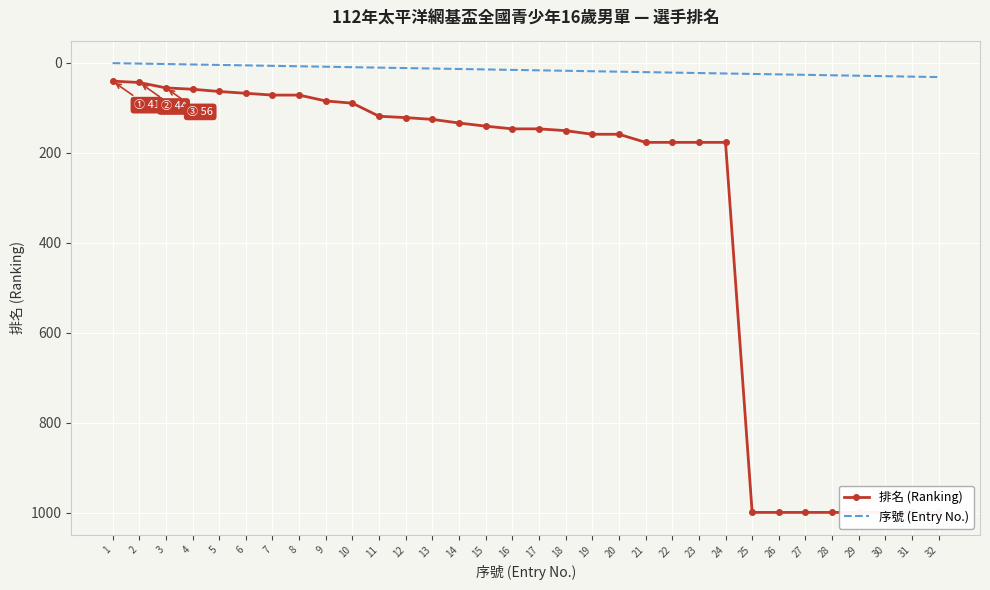

Reading right to left, extract all data points from this chart.

排名 (Ranking): 32=999	31=999	30=999	29=999	28=999	27=999	26=999	25=999	24=177	23=177	22=177	21=177	20=159	19=159	18=151	17=147	16=147	15=141	14=134	13=126	12=122	11=119	10=90	9=85	8=72	7=72	6=68	5=64	4=59	3=56	2=44	1=41
序號 (Entry No.): 32=32	31=31	30=30	29=29	28=28	27=27	26=26	25=25	24=24	23=23	22=22	21=21	20=20	19=19	18=18	17=17	16=16	15=15	14=14	13=13	12=12	11=11	10=10	9=9	8=8	7=7	6=6	5=5	4=4	3=3	2=2	1=1